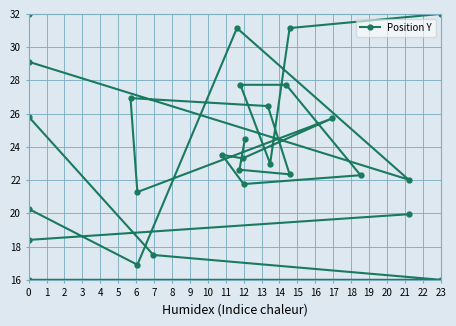

How many points are higher than both their immediate neighbors (excluding endpoints)?

6